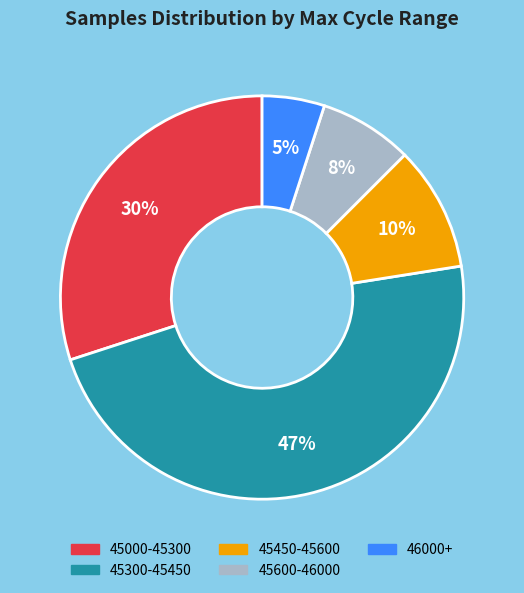

Does any single category account for the majority?

No